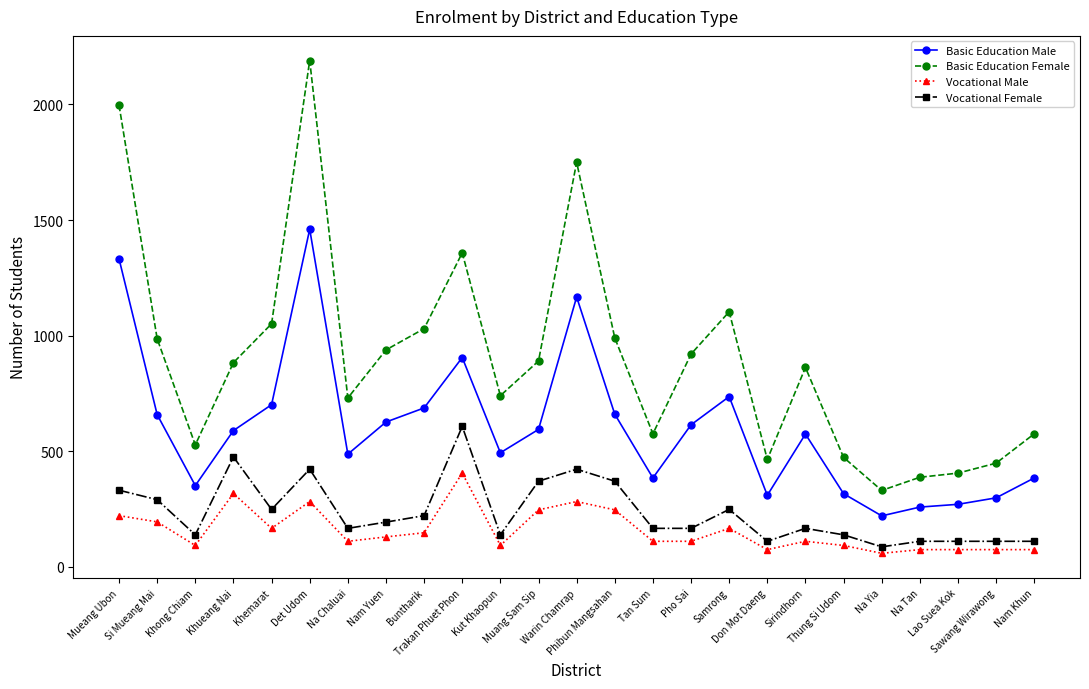

How many data points does each series have?

25